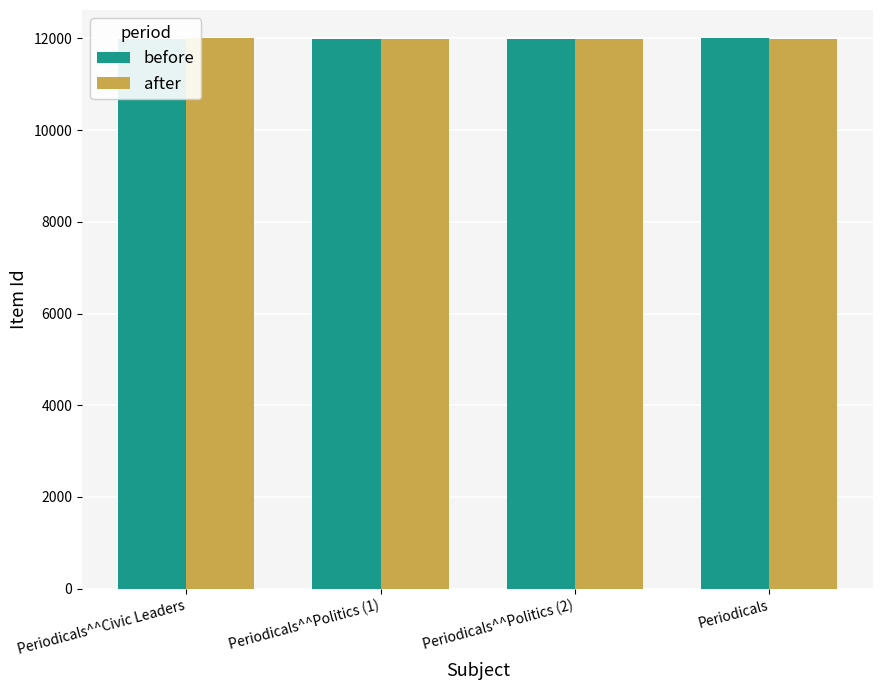

What is the approximate value of after at Periodicals?

11987